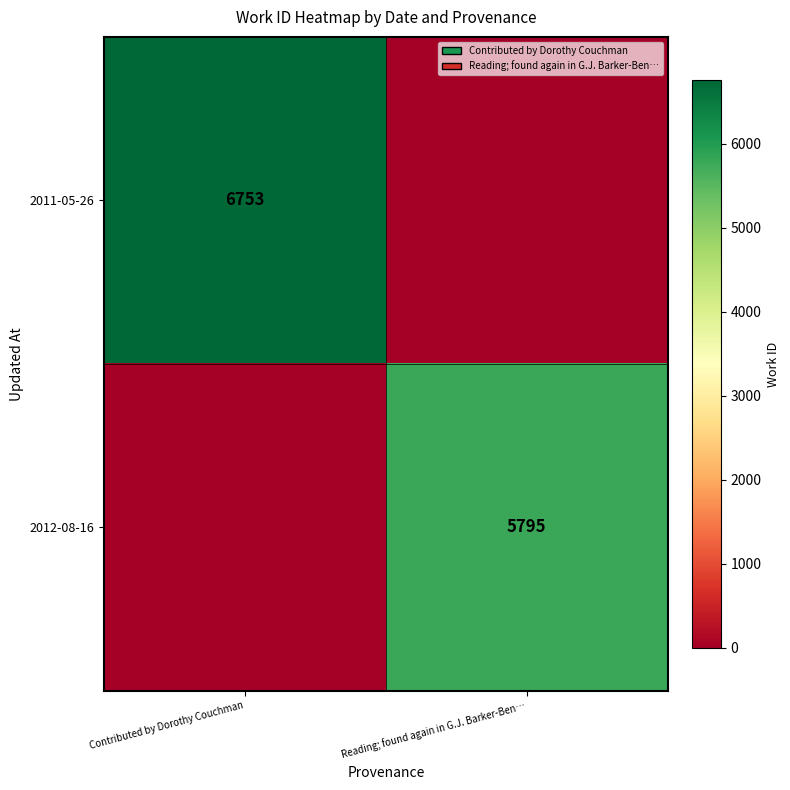

The value of 2011-05-26 at Contributed by Dorothy Couchman is 9871. True or false?

False